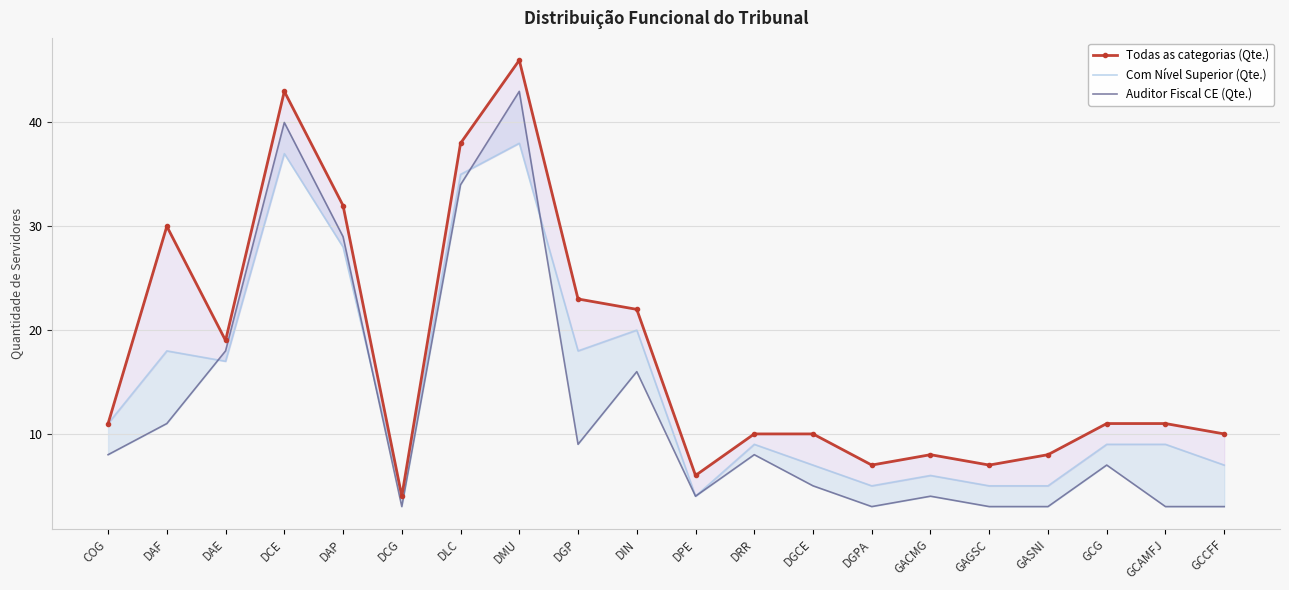

What is the lowest value of the Auditor Fiscal CE (Qte.) series?

3